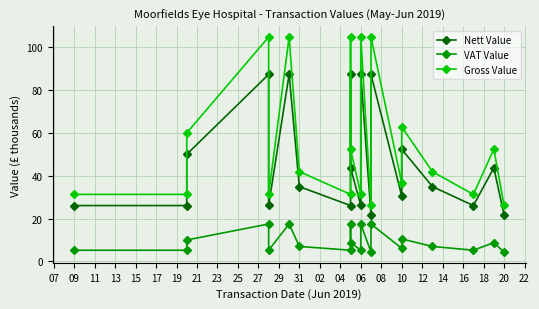

True or false: VAT Value and Gross Value cross at least once.

False